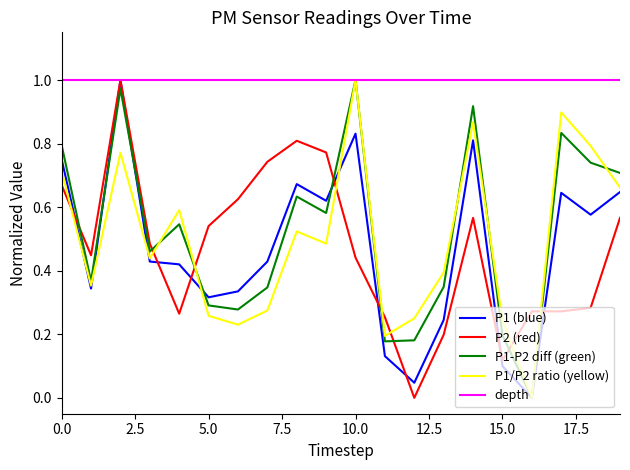

Which series has the largest total across all categories?

depth